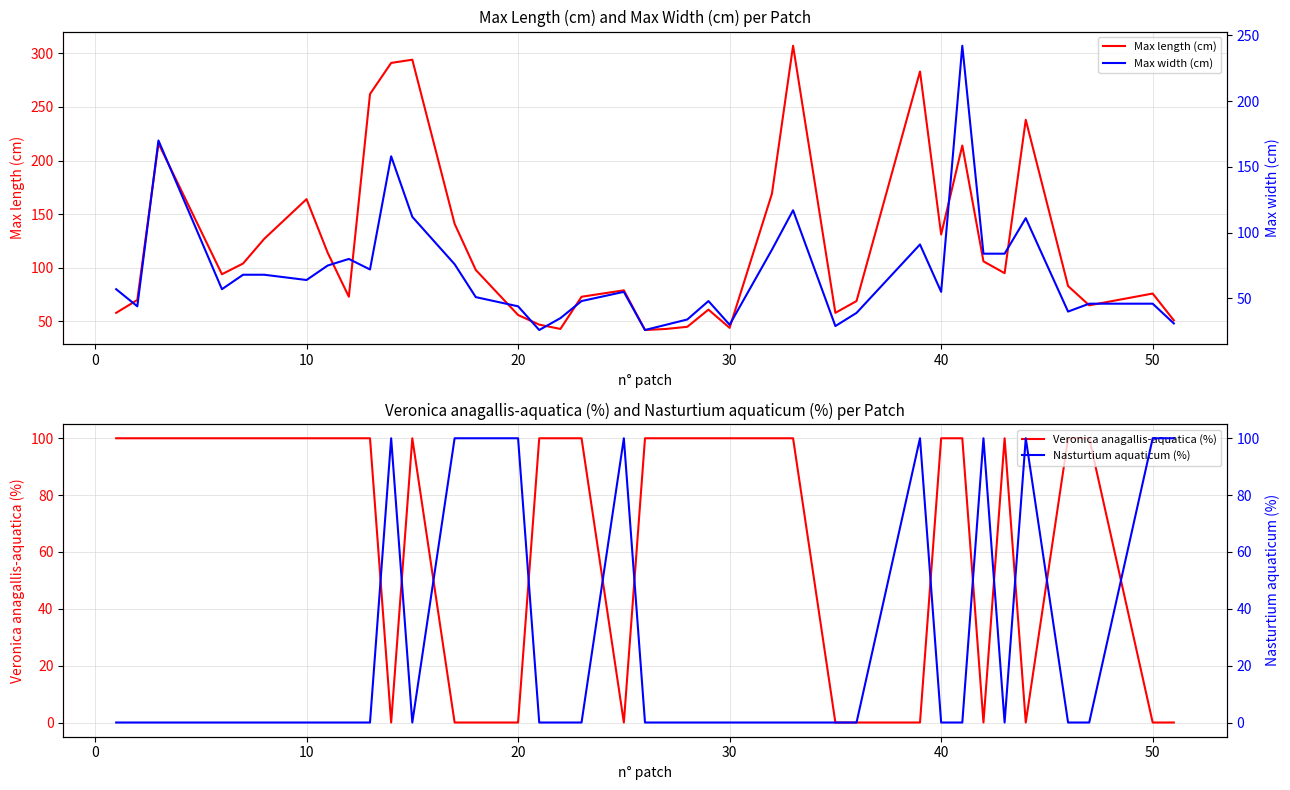

The Max length (cm) series shows 131 at 40. True or false?

True